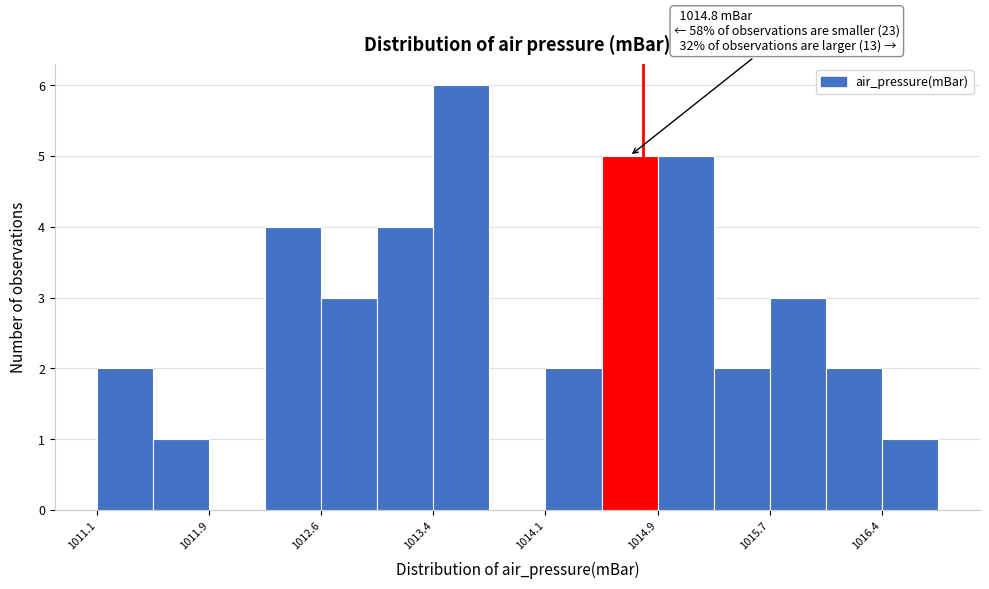

Around what value on the x-axis is the tallest bar? Give the approximate position of its centre, as read against the axis.

1013.6